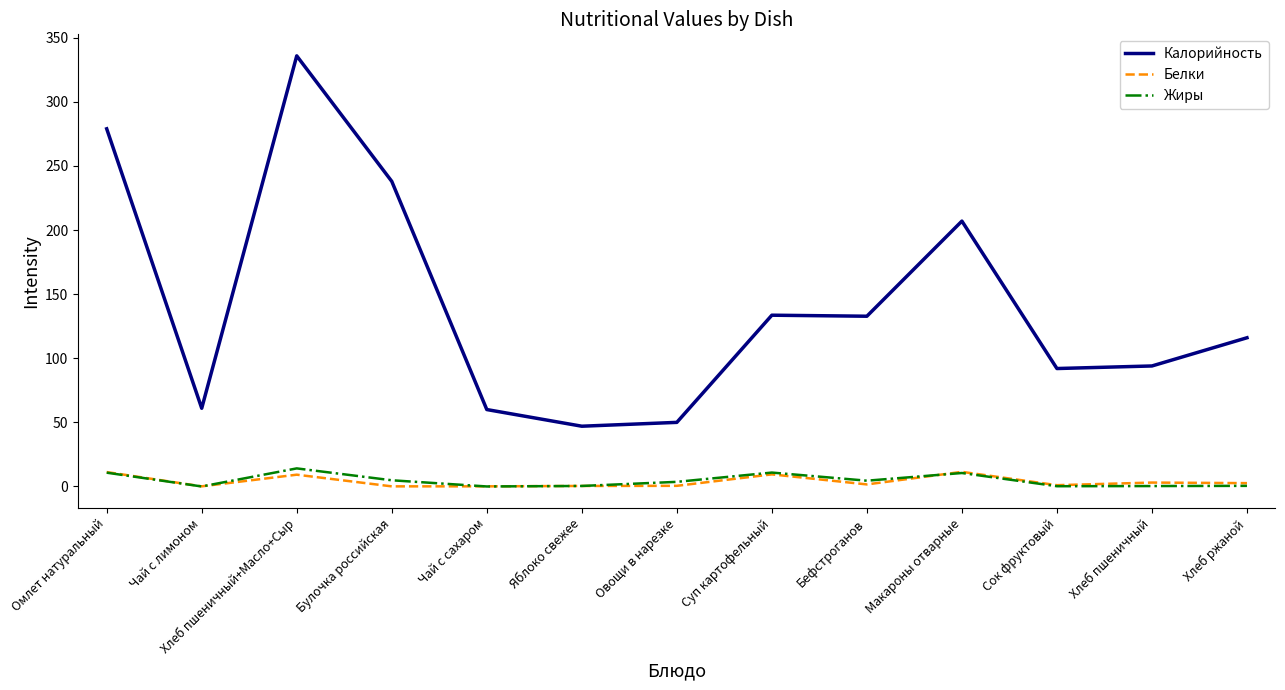

At which label does Калорийность reach its peak?

Хлеб пшеничный+Масло+Сыр